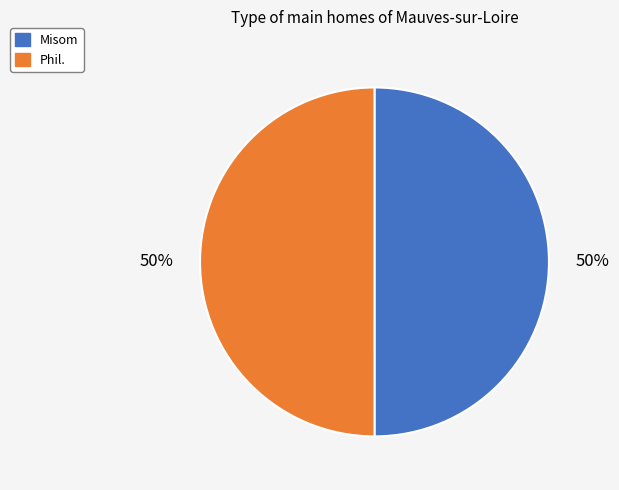

Combined, do Misom and Phil. account for over 50%?

Yes